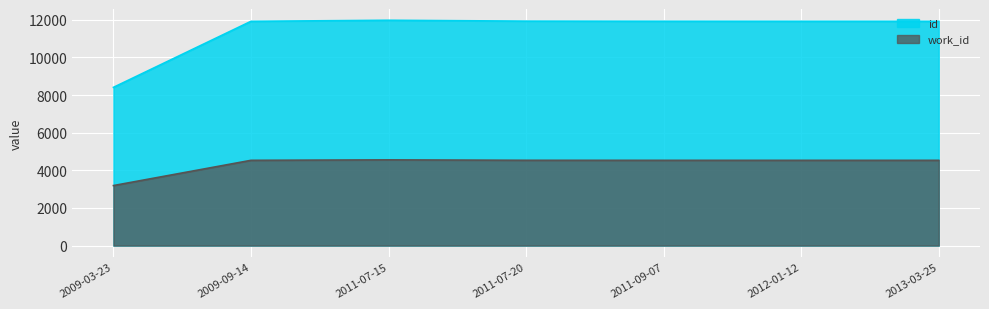

True or false: work_id has a value of 7311 at 2011-07-20.

False